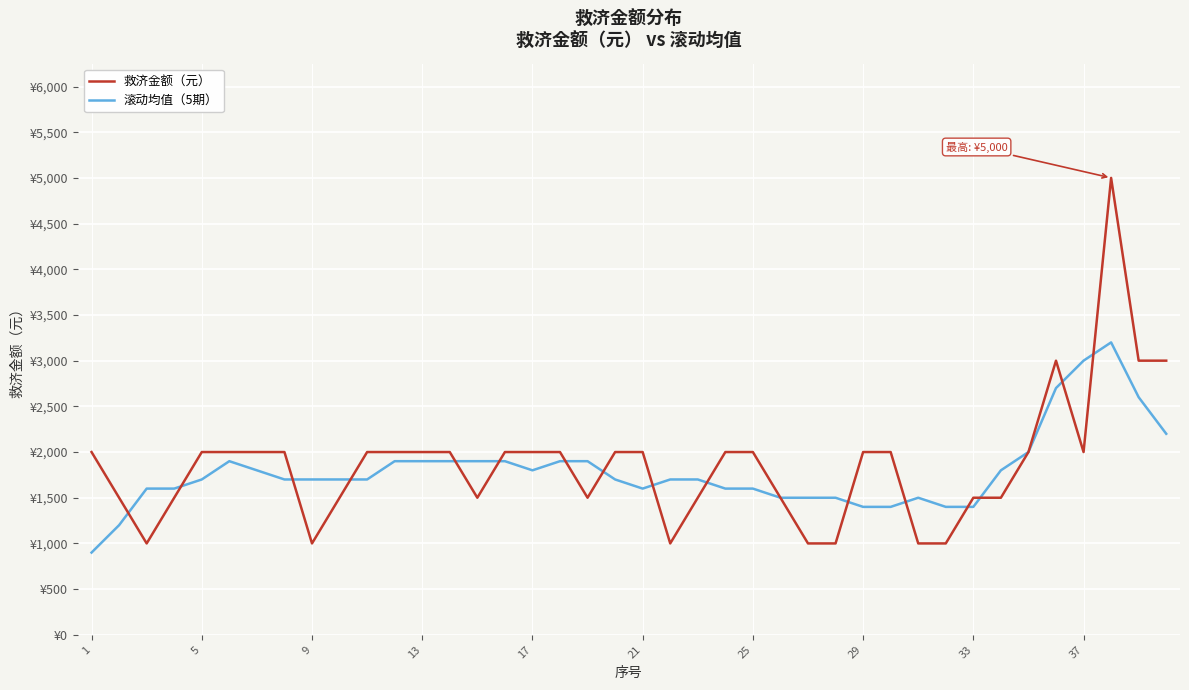

What is the minimum value shown in the chart?

900